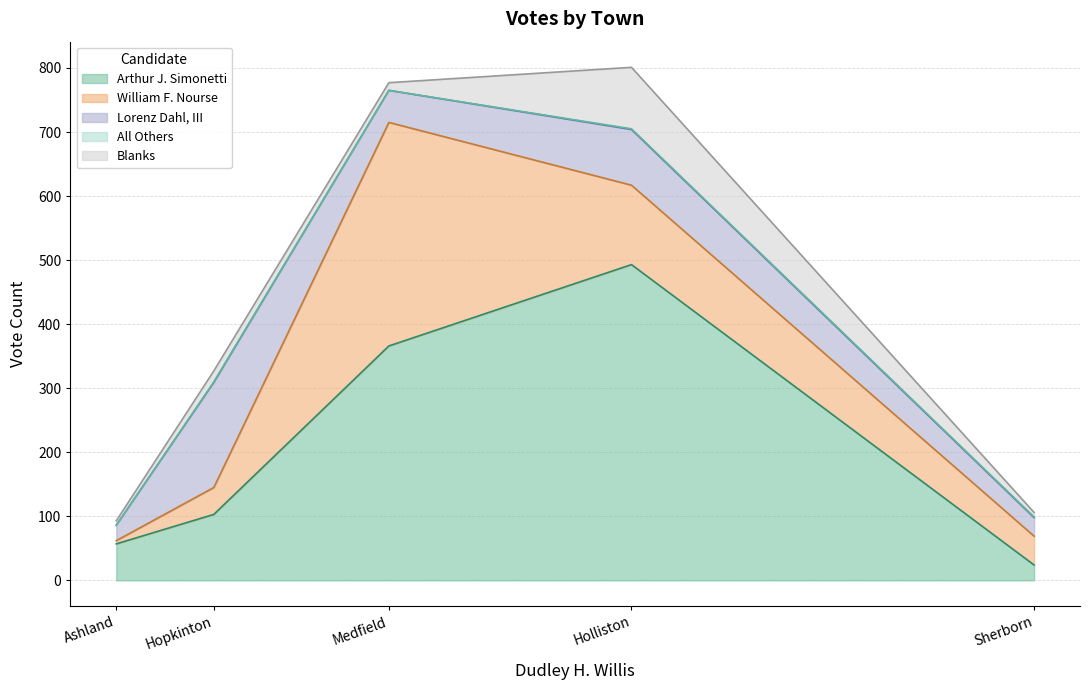

What is the highest value of the Arthur J. Simonetti series?

493